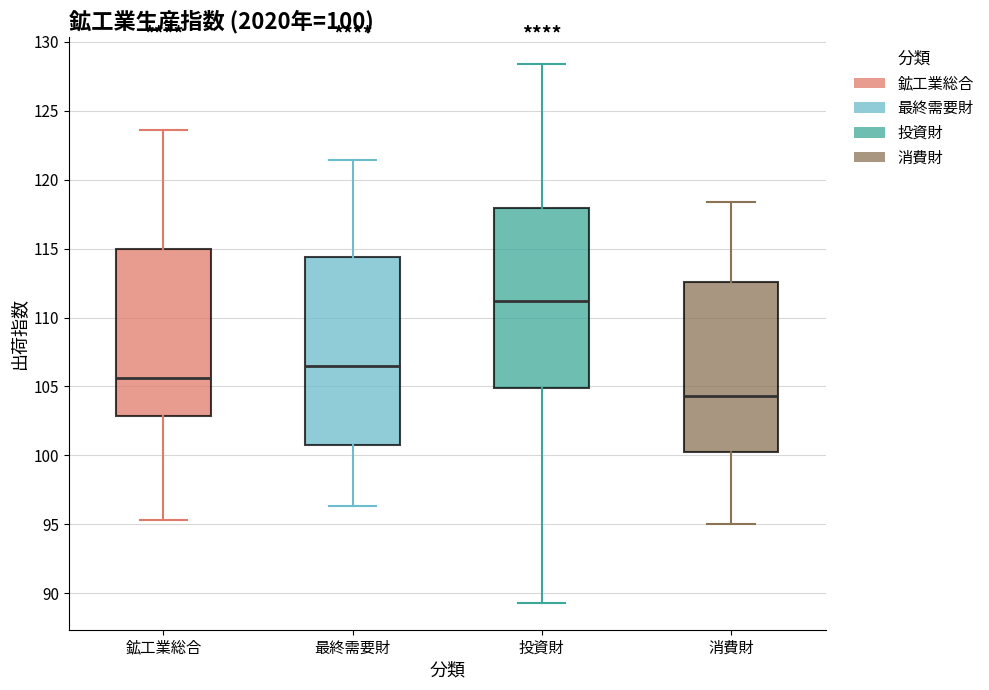

Which box is the tallest, from its lower edge to its upper edge?

最終需要財